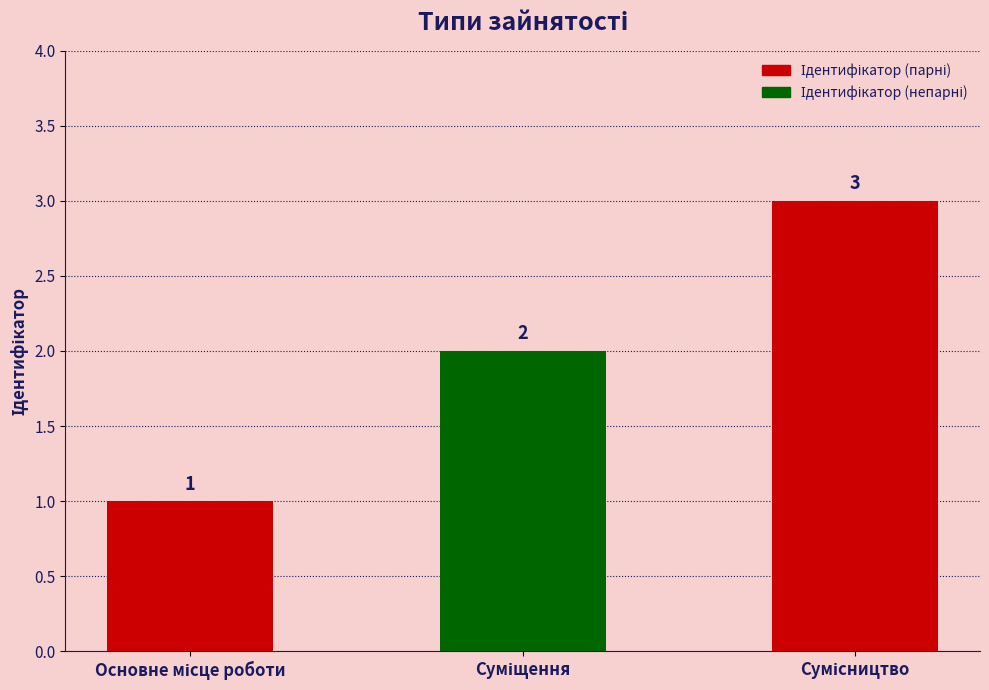

How many series are shown in this chart?

1